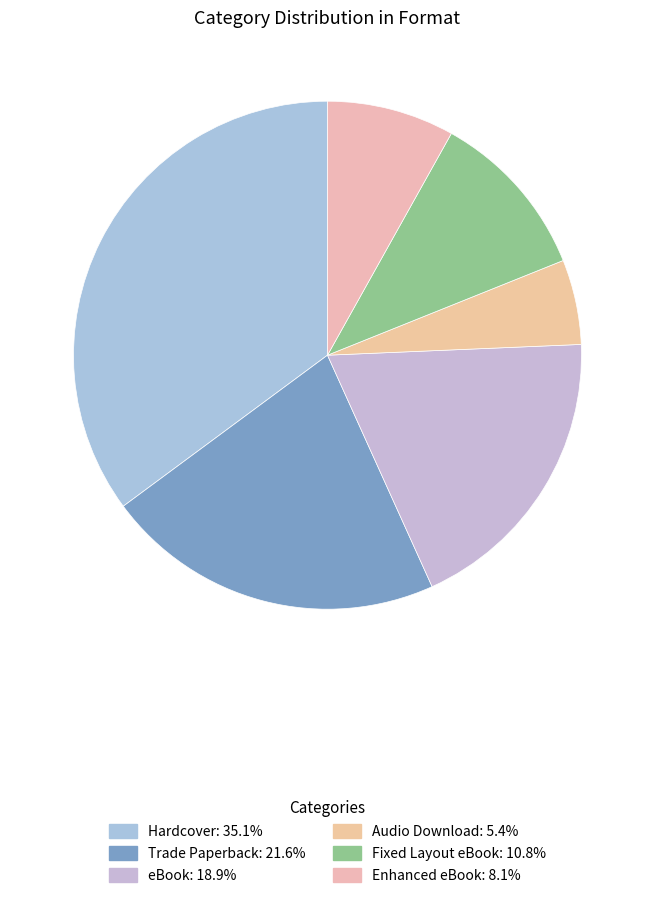

How many slices are in this pie chart?

6